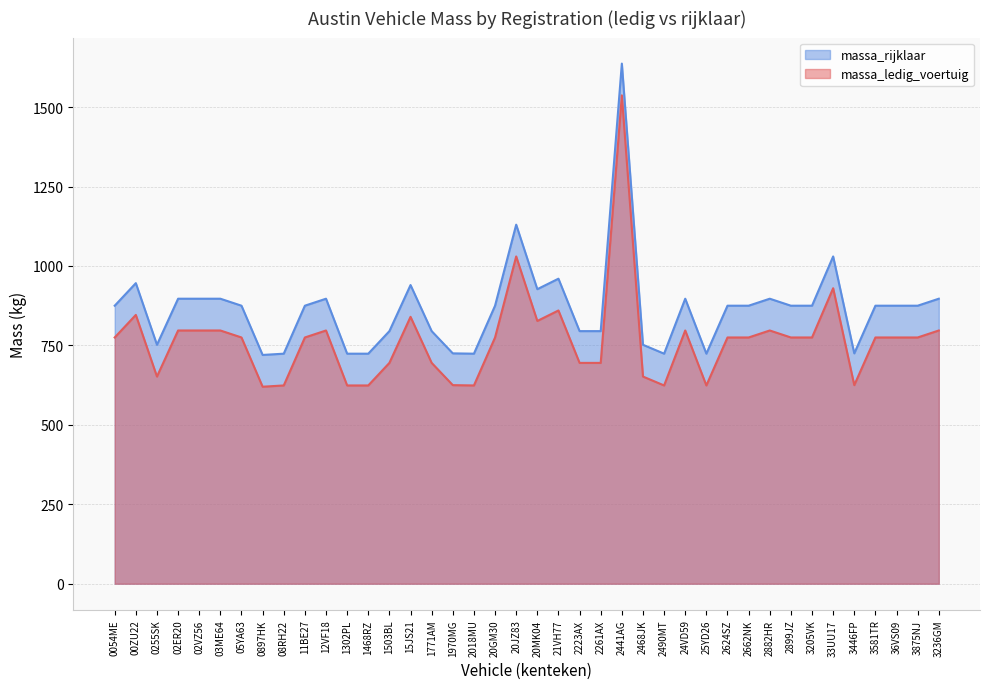

Rank the series at 03ME64 from lowest to highest value.

massa_ledig_voertuig, massa_rijklaar